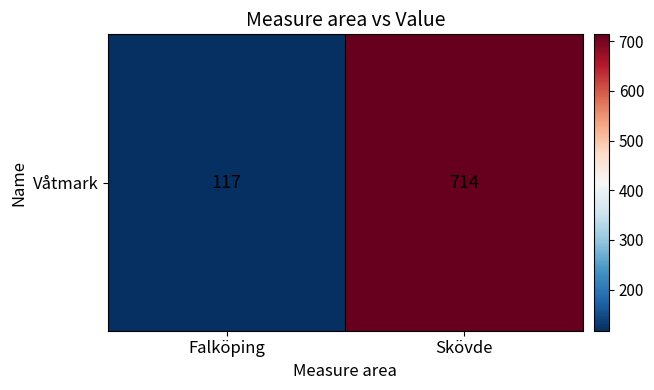

What is the greatest value displayed?

714